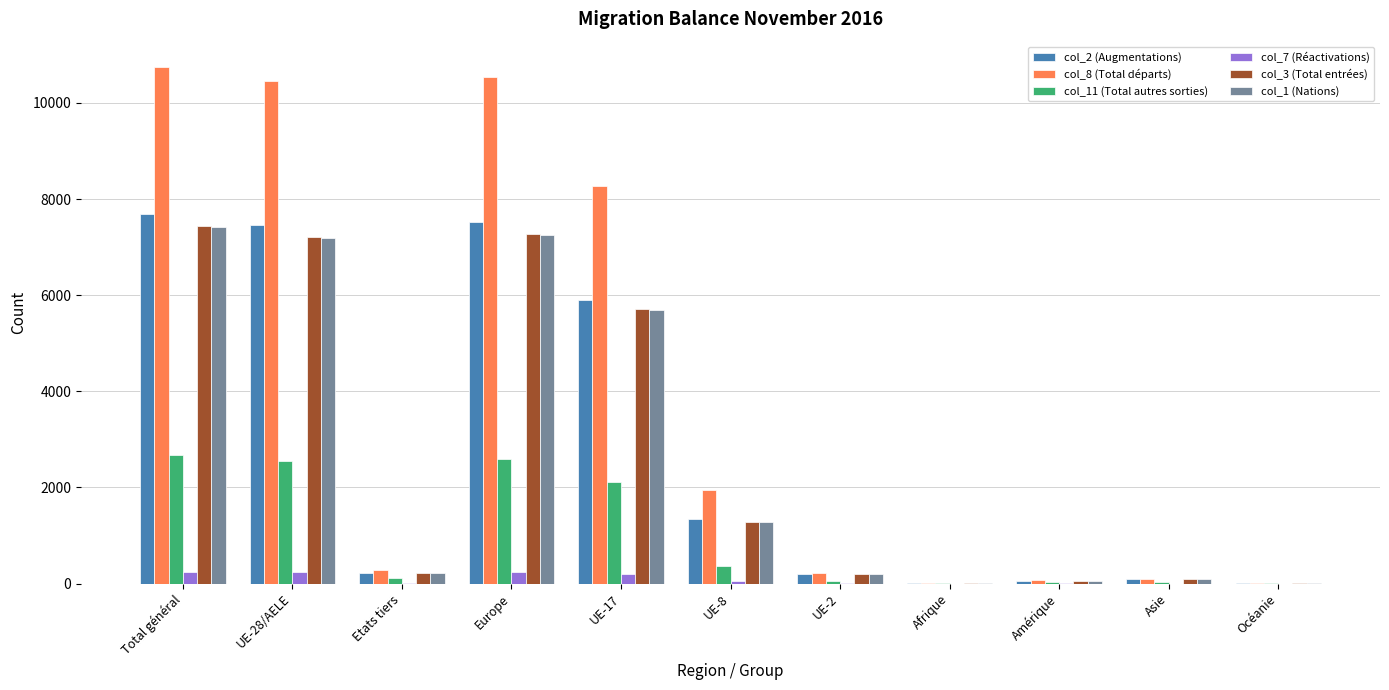

Which series has the largest total across all categories?

col_8 (Total départs)